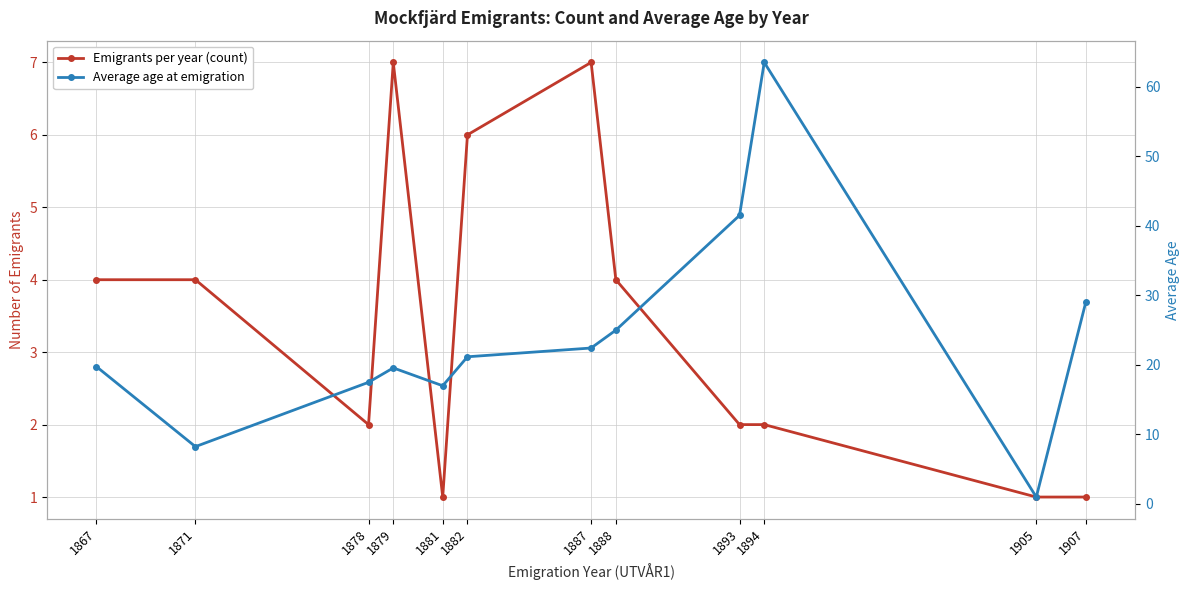

At which category is the sum across all series the highest?

1894